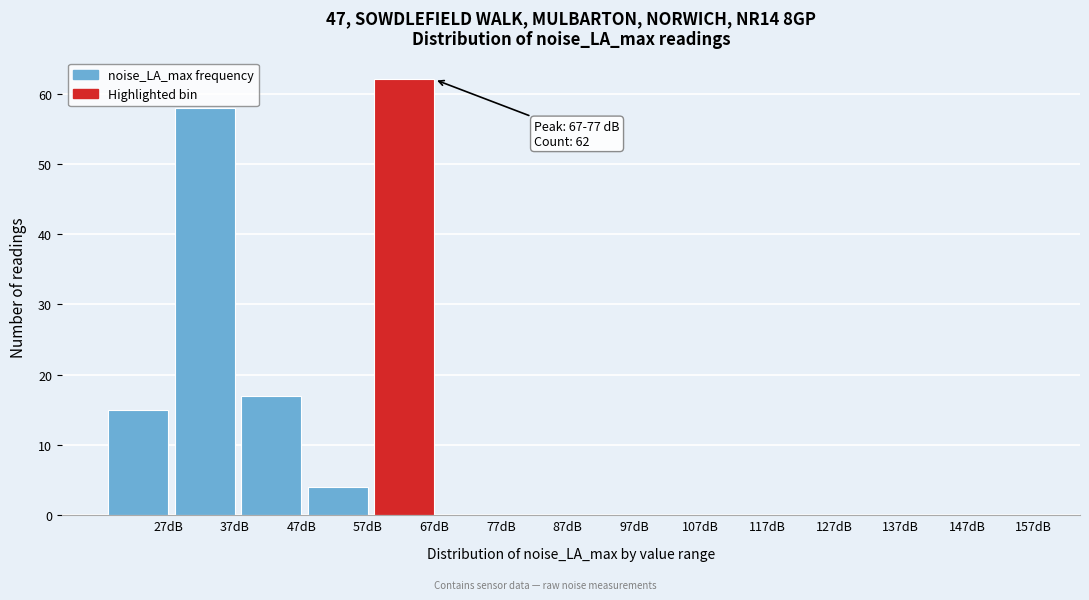

Reading right to left, what are all the values shown in this chart?

157dB=0	147dB=0	137dB=0	127dB=0	117dB=0	107dB=0	97dB=0	87dB=0	77dB=0	67dB=62	57dB=4	47dB=17	37dB=58	27dB=15